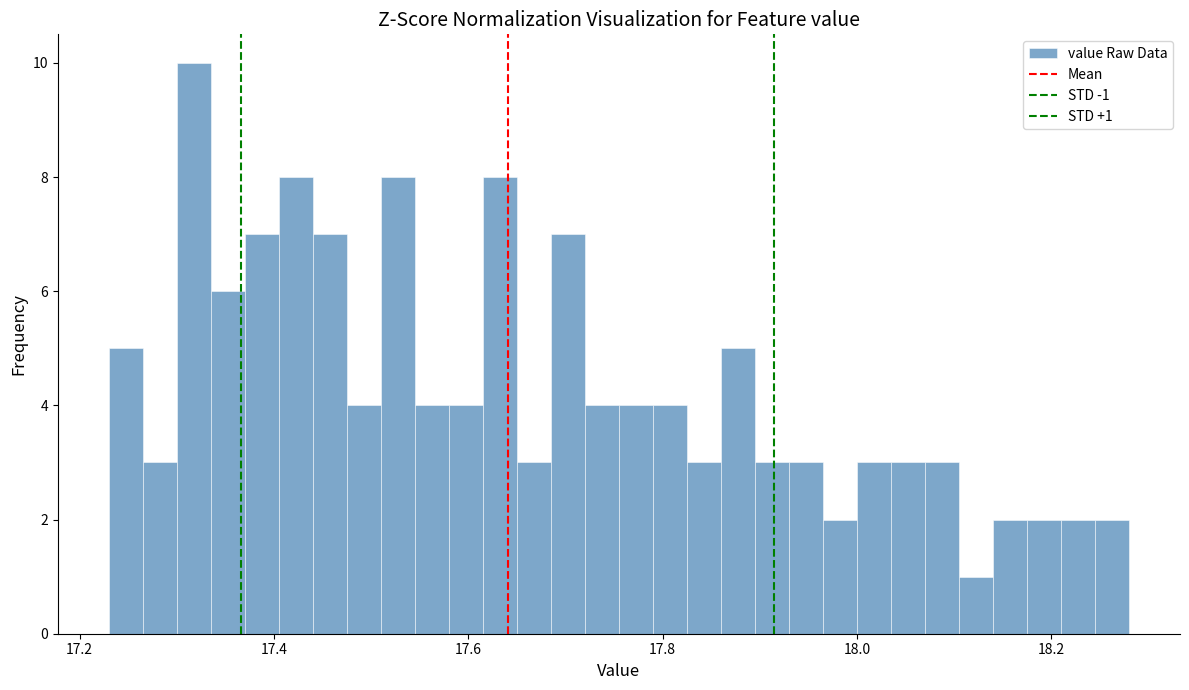

Around what value on the x-axis is the tallest bar? Give the approximate position of its centre, as read against the axis.

17.32